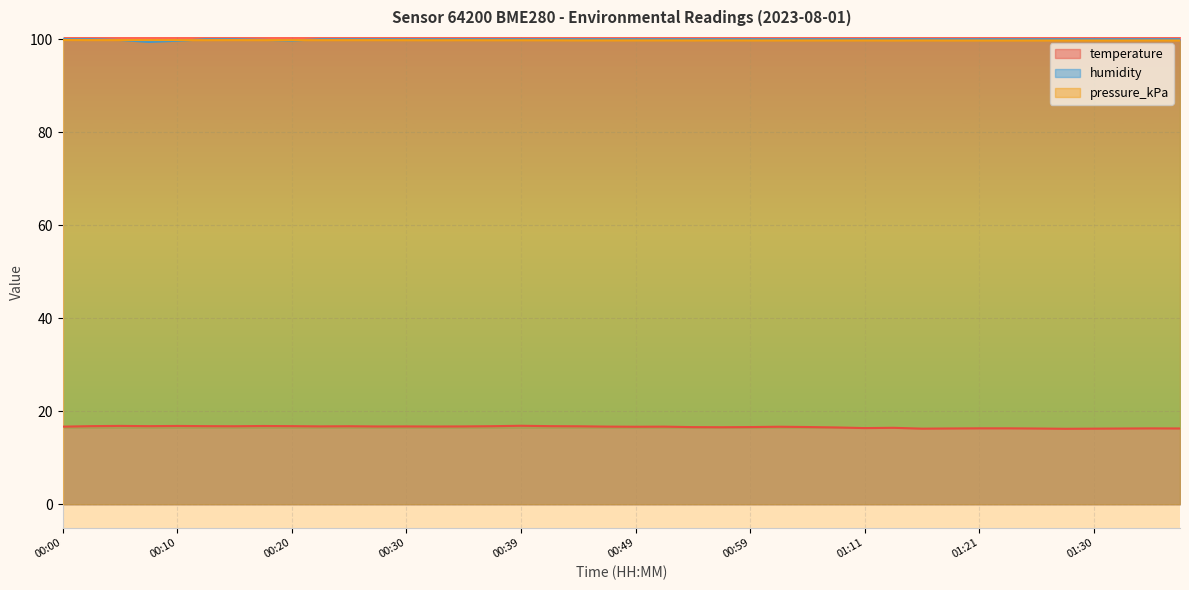

True or false: pressure_kPa and temperature intersect in this chart.

False